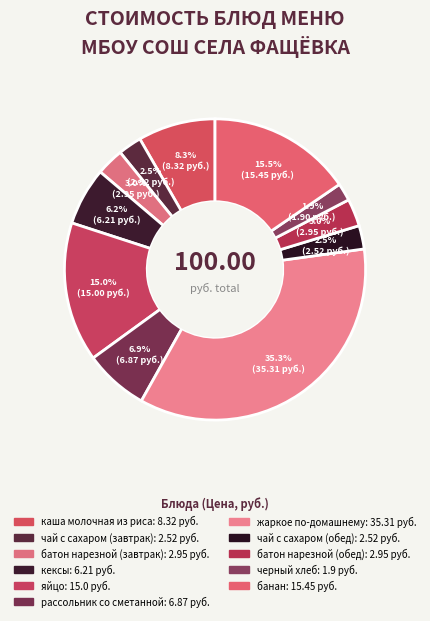

To the nearest percent, what is the difference between the рассольник со сметанной and батон нарезной (обед) slice percentages?

4%